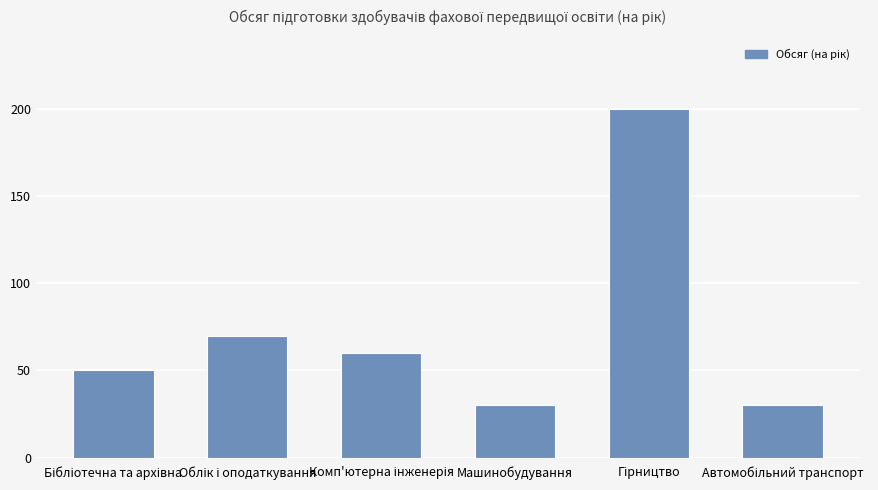

Reading right to left, extract all data points from this chart.

30	200	30	60	70	50